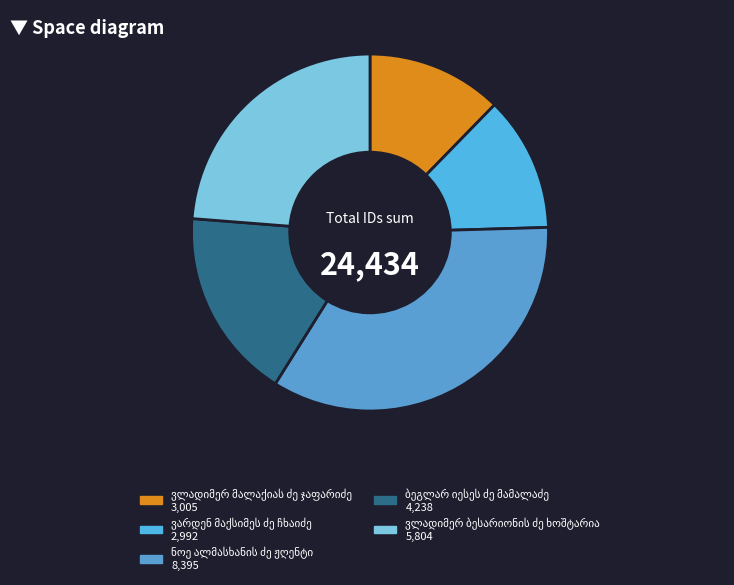

How many slices are in this pie chart?

5